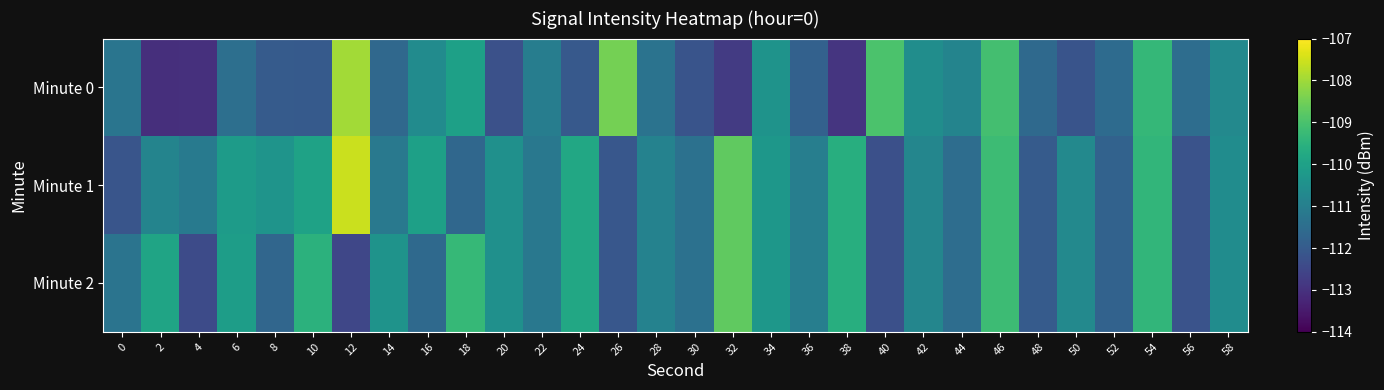

At which category is the sum across all series the highest?

46